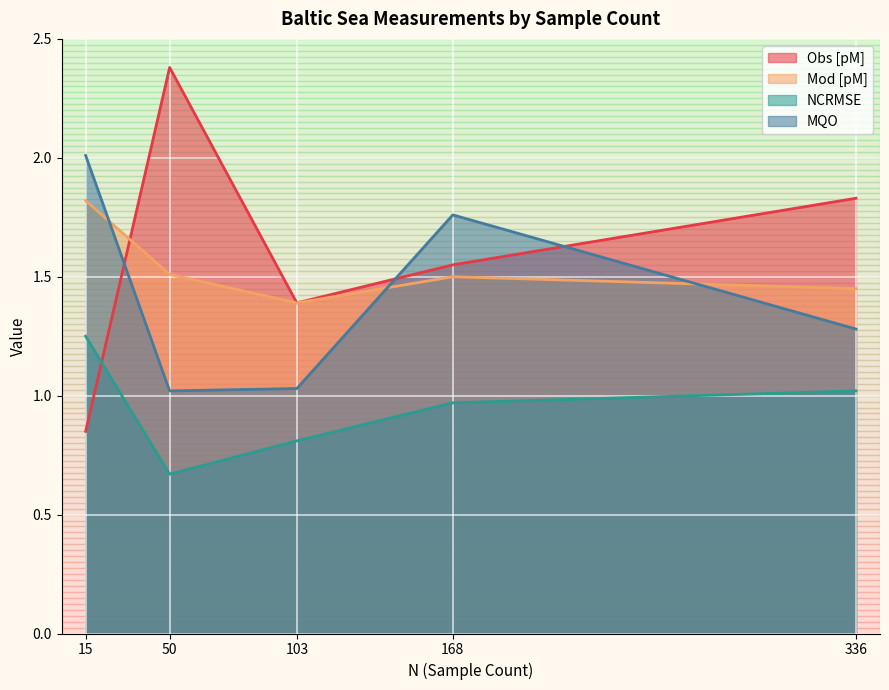

At which category is the sum across all series the highest?

15